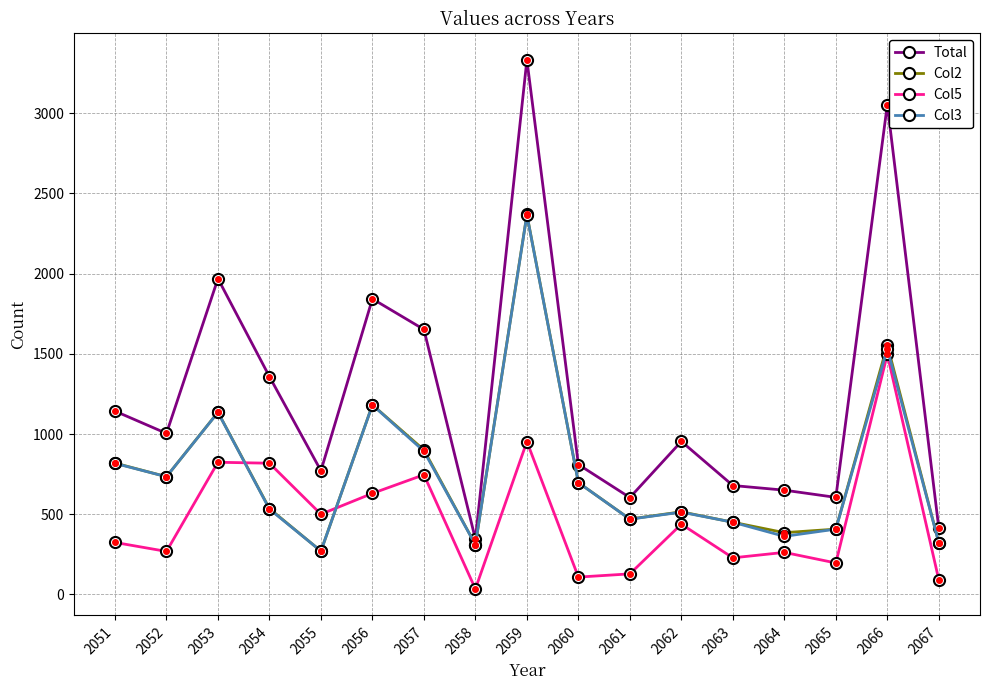

What is the maximum value shown in the chart?

3333